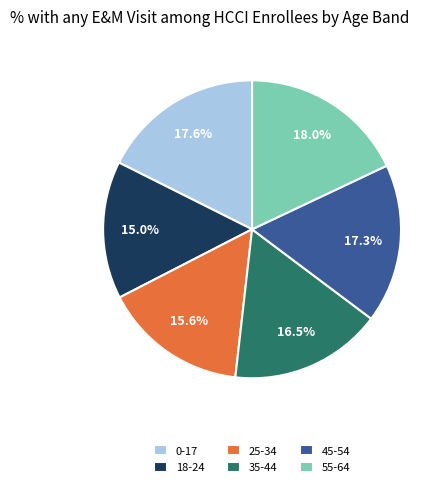

What is the smallest slice in the pie chart?

18-24